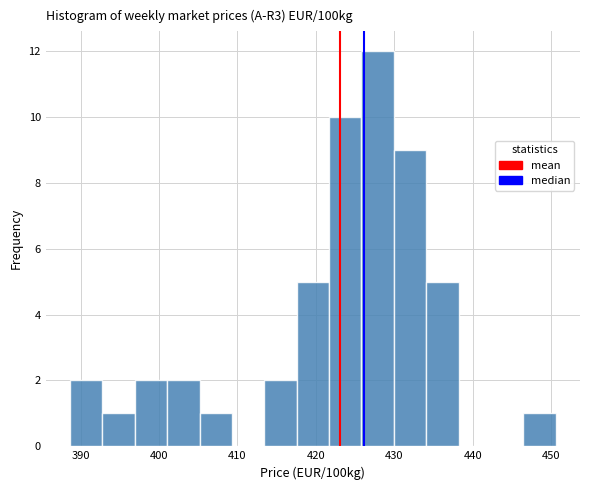

How tall is the bar that spans 446 to 451 on the x-axis? Neither the bar edges nor the heights are printed on the chart, so give them approximately, as read against the axes.

1